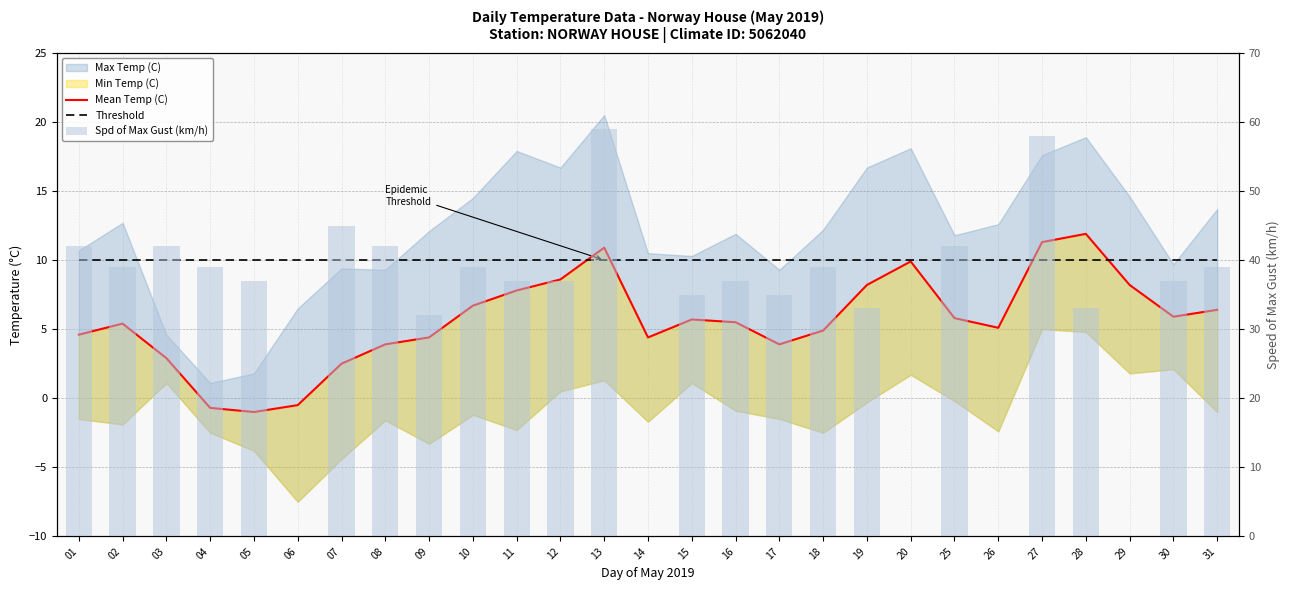

What is the total value across all series at 16?

52.5